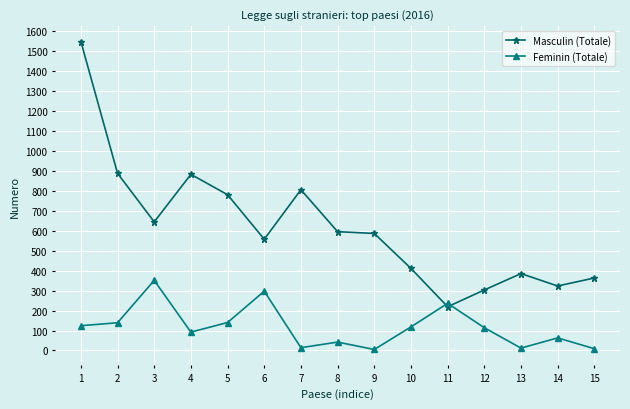

What is the spread (max minus min) of values at 1?

1423